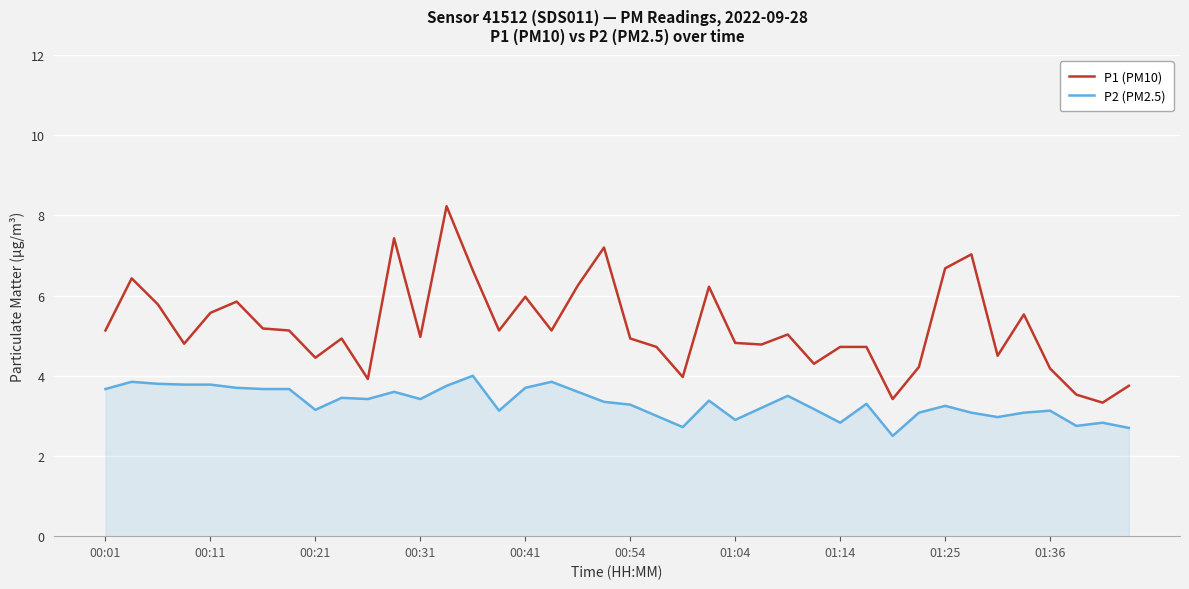

Which series has the widest spread of values?

P1 (PM10)